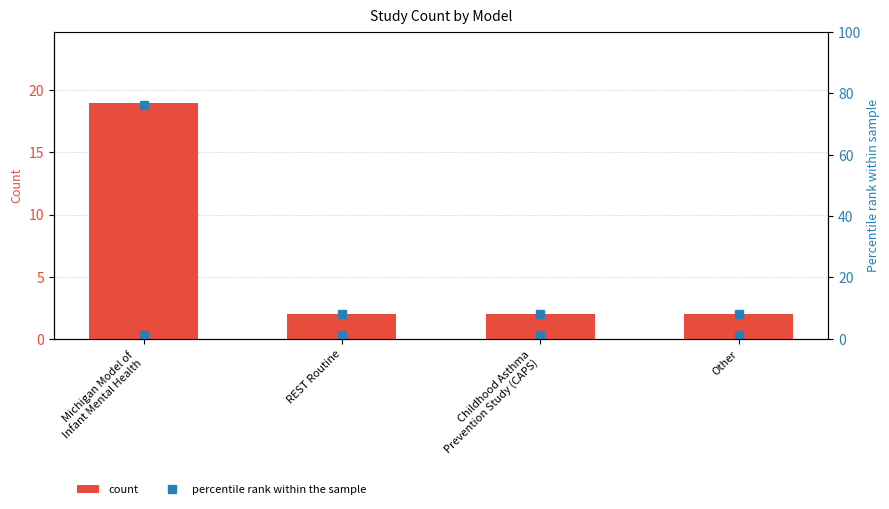

At which label does percentile rank within the sample reach its minimum?

REST Routine